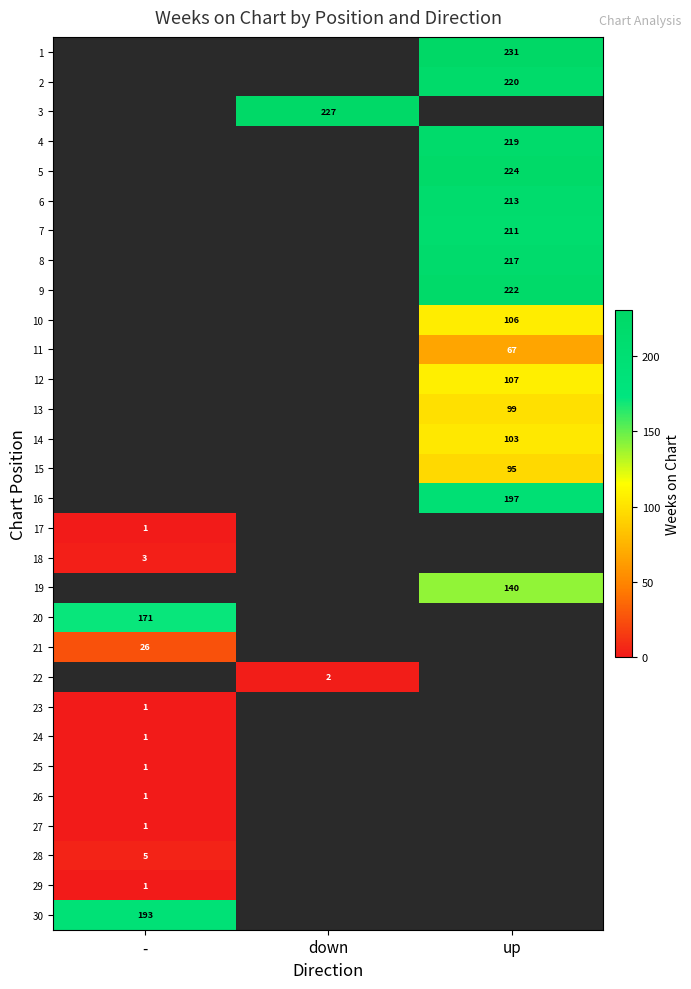

Is it true that 10 equals 106 at up?

True